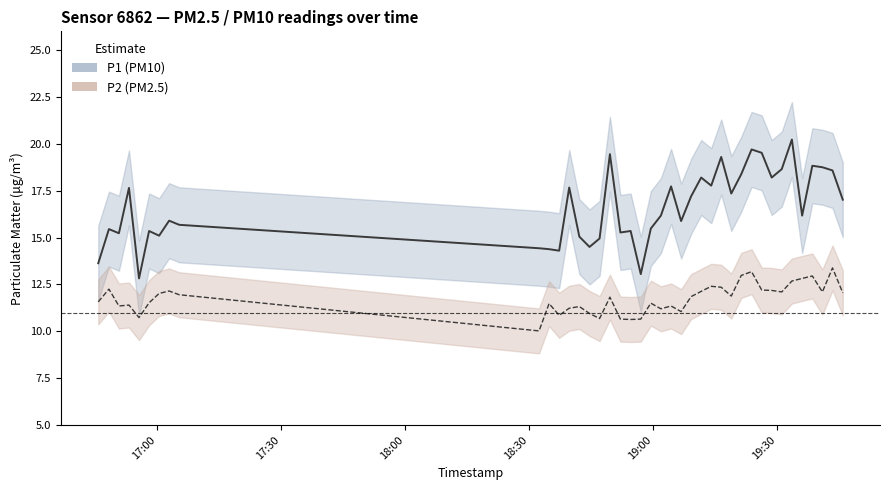

What is the sum of all P2 (PM2.5) values?

469.6